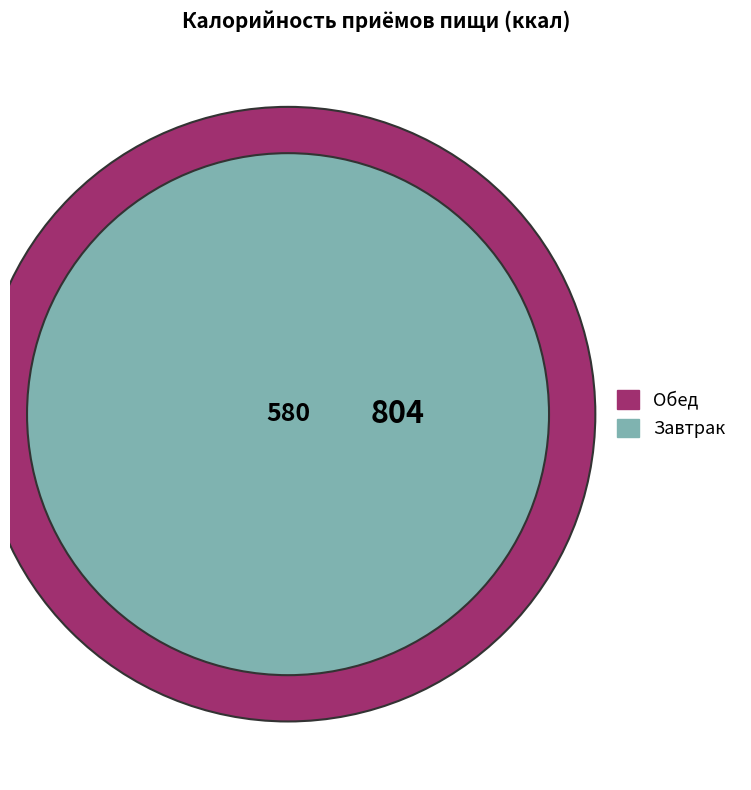

Is it true that Завтрак is 42% of the pie?

True